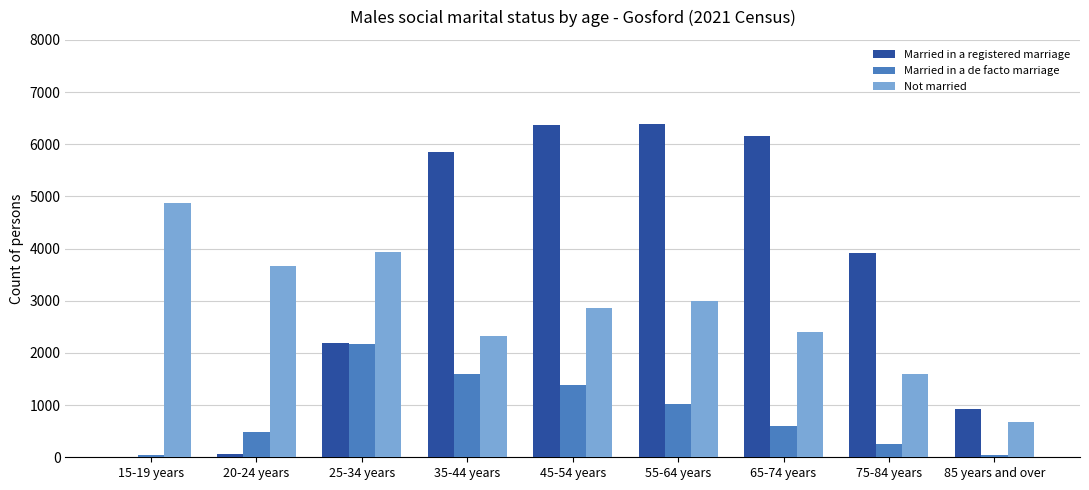

What is the spread (max minus min) of values at 25-34 years?

1777